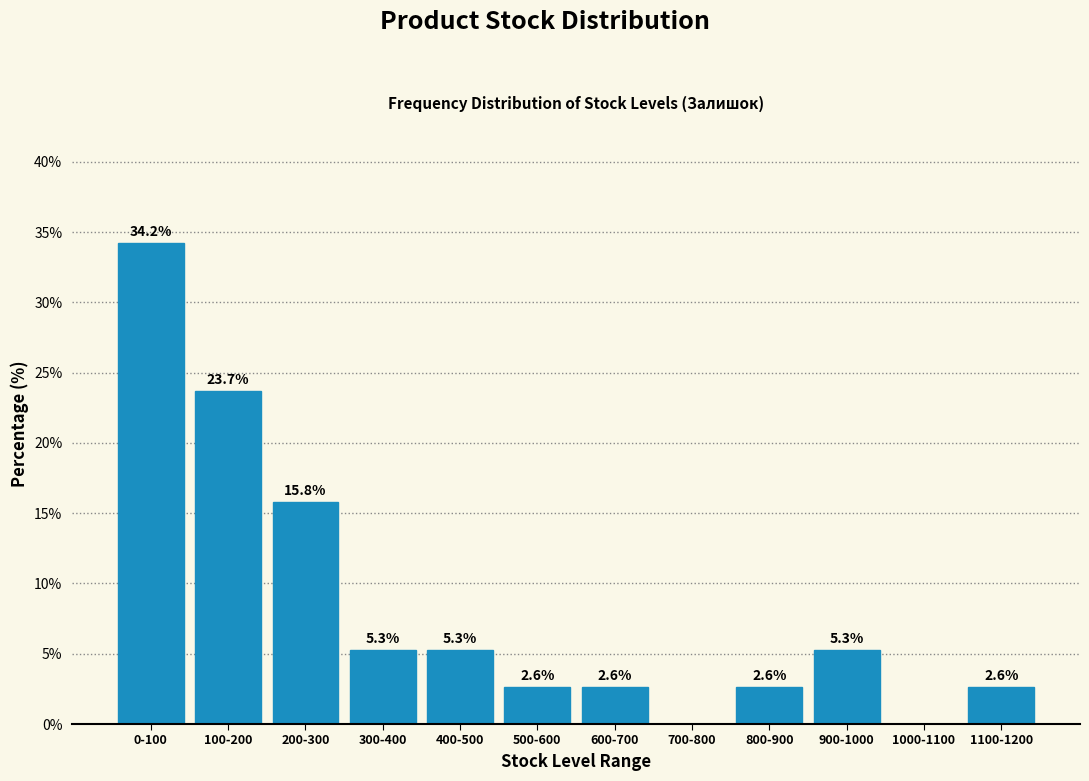

Reading left to right, extract all data points from this chart.

0-100=34.2	100-200=23.7	200-300=15.8	300-400=5.3	400-500=5.3	500-600=2.6	600-700=2.6	700-800=0.0	800-900=2.6	900-1000=5.3	1000-1100=0.0	1100-1200=2.6